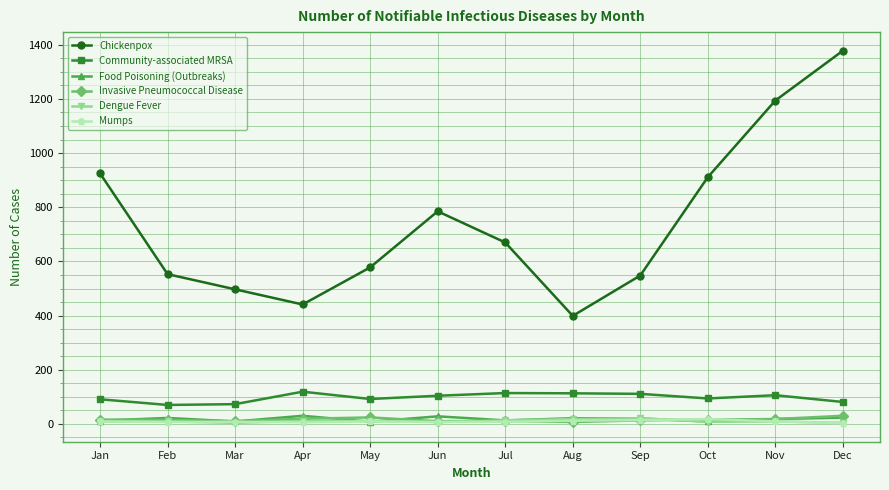

What value does the Invasive Pneumococcal Disease series have at Jul, to the nearest 10?

10